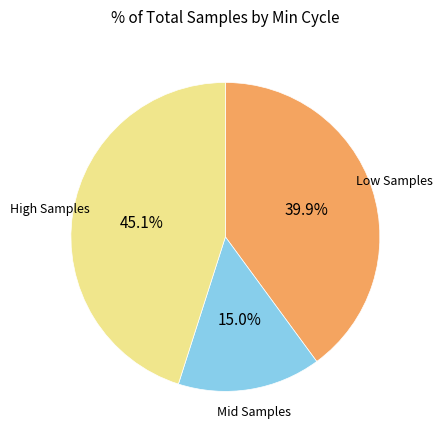

Does any single category account for the majority?

No